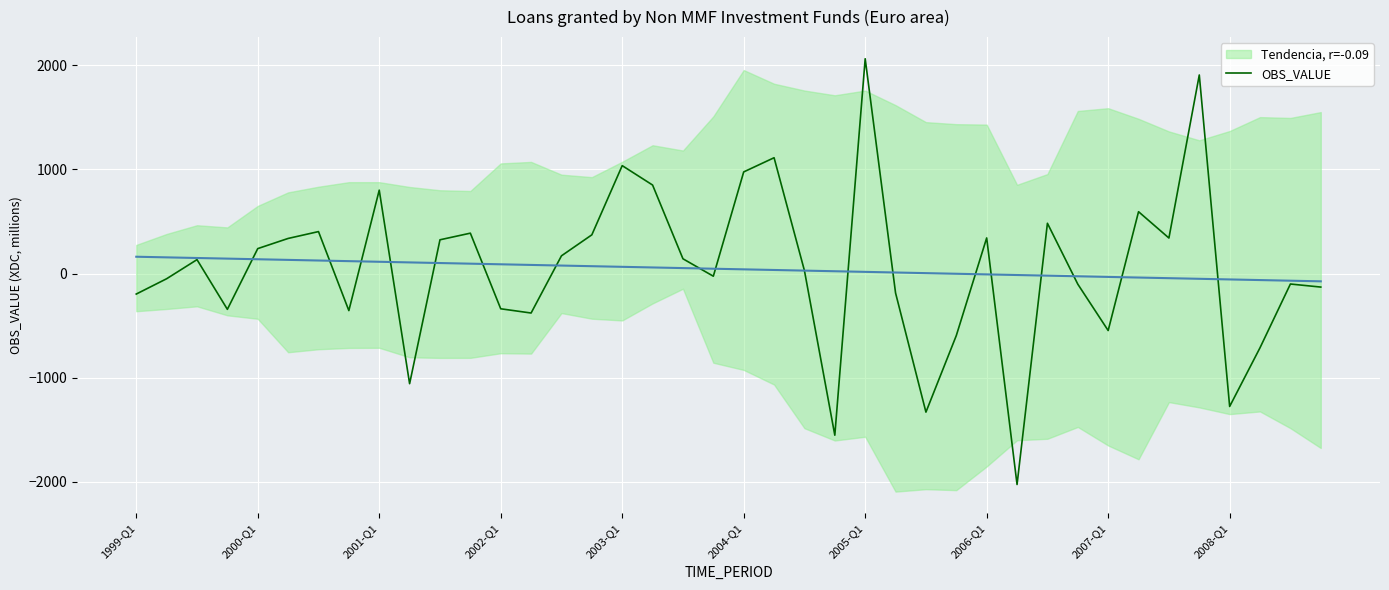

Which category has the highest value in the OBS_VALUE series?

2005-Q1